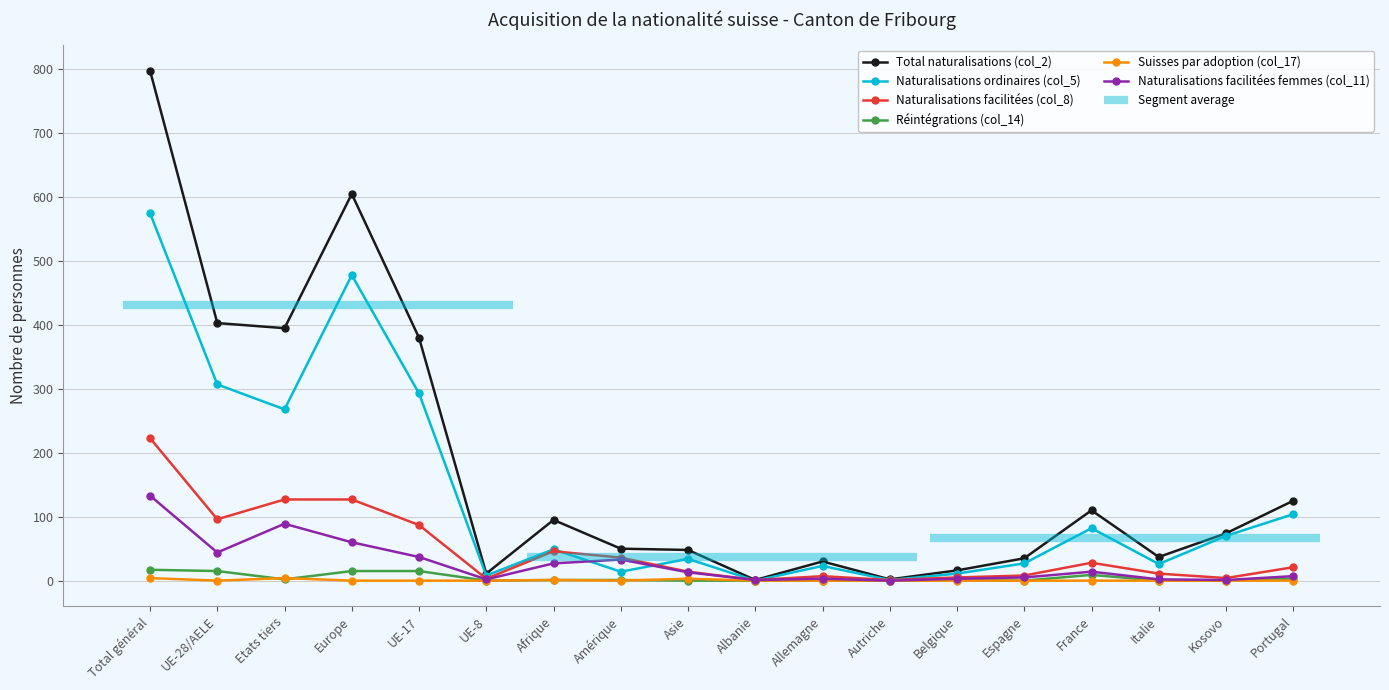

What is the label of the 2nd point from the left?

UE-28/AELE